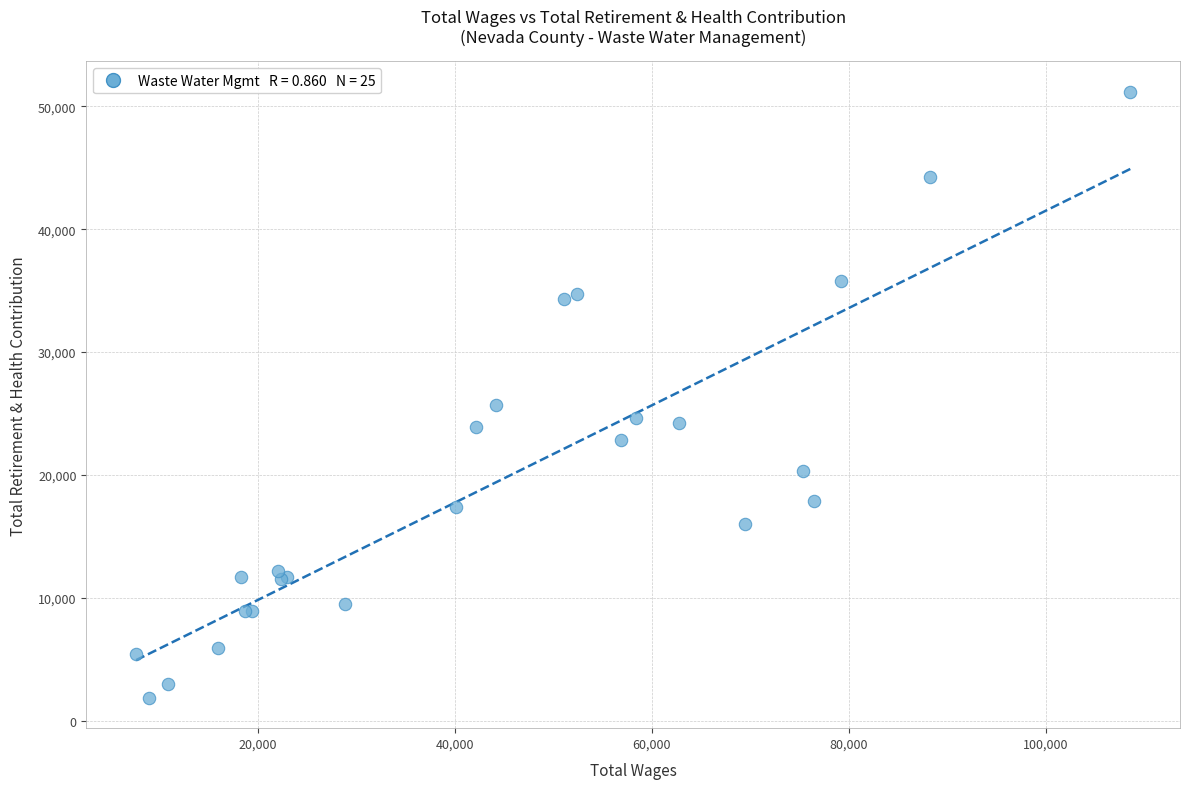

What Y value in the scatter plot is closest to 26526?

25680